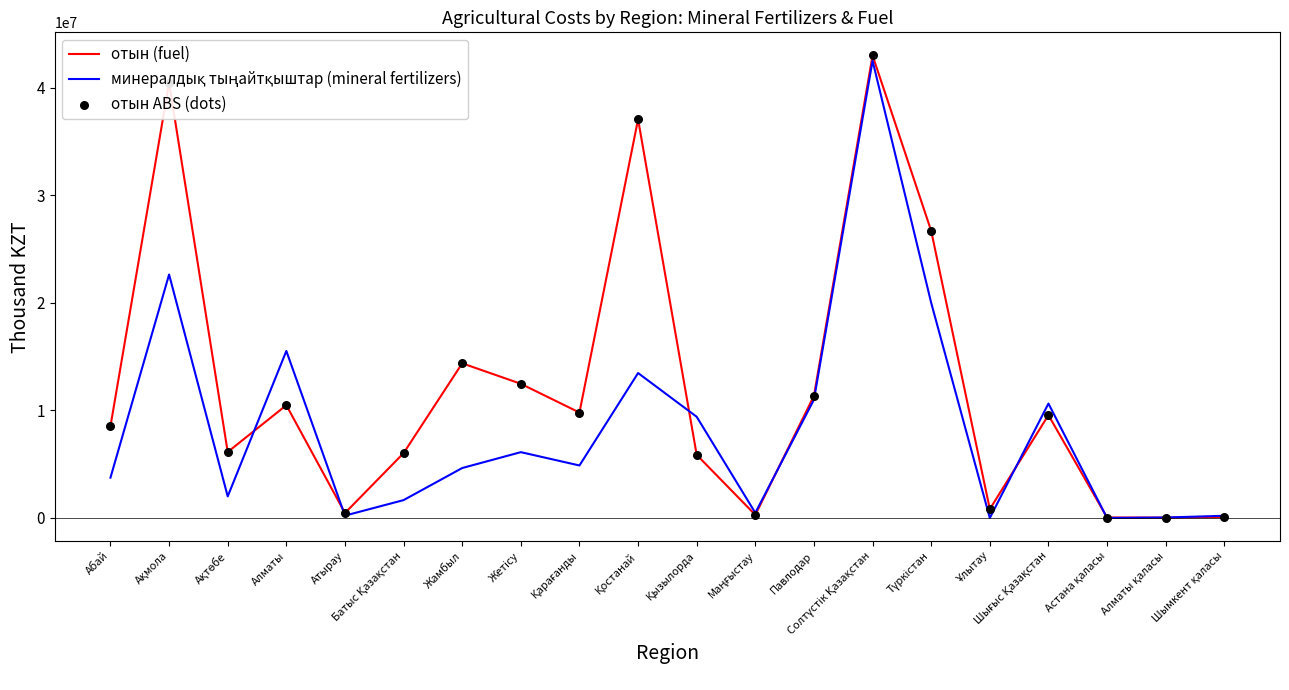

At how many categories does at least one series exceed 35405850?

3